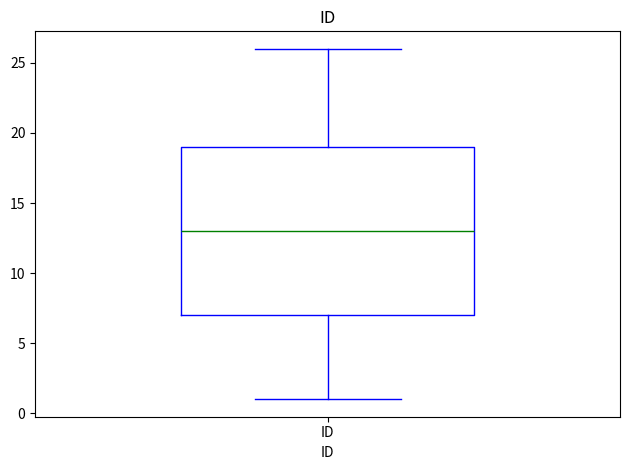

Transcribe this box plot: give where the median line is, the range the box spans, and where the two whiskers end, as read against the y-axis. The values are not printed on the chart, so give them approximately, as read against the axis.

median 13, box 7 to 19, whiskers 1 to 26